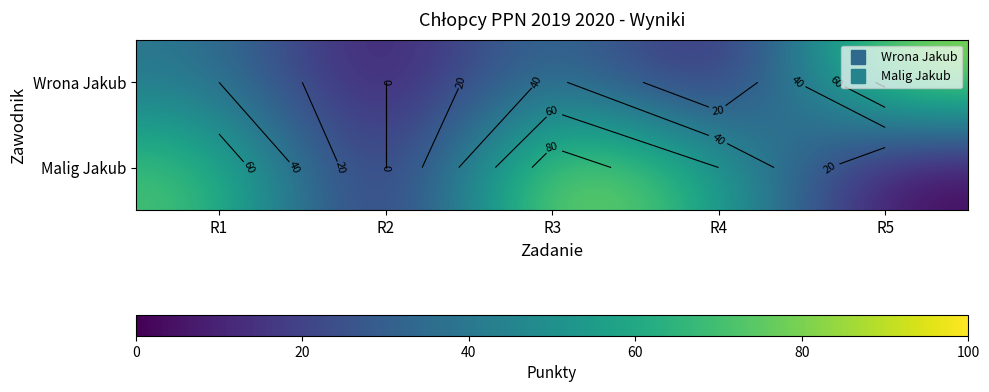

Which series has the largest total across all categories?

Malig Jakub